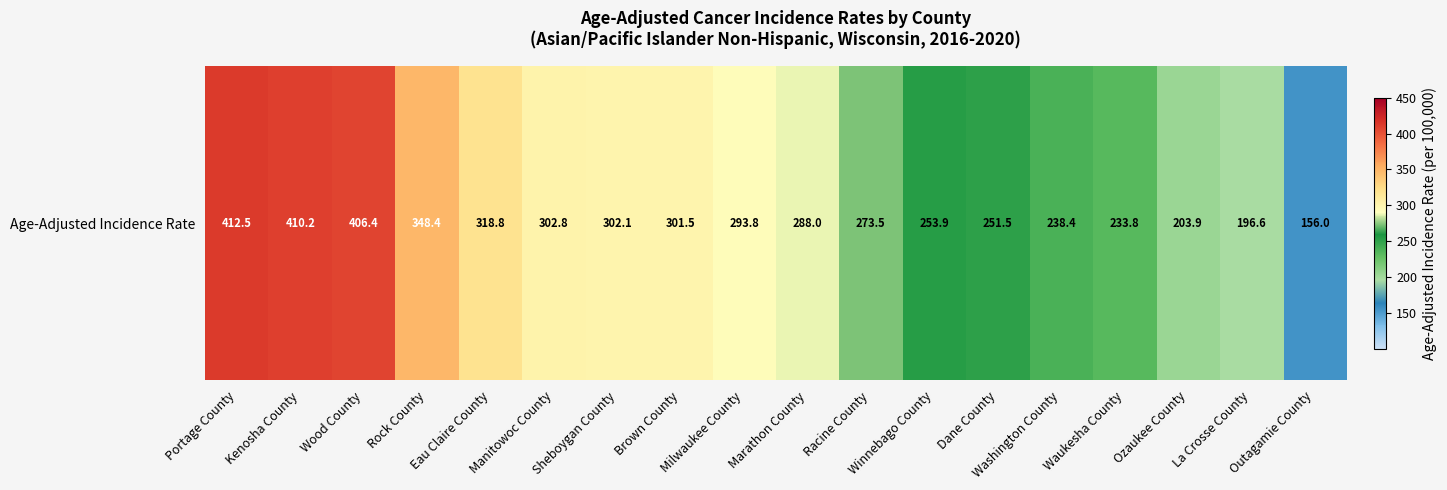

List the labels in order of value, smallest first.

Outagamie County, La Crosse County, Ozaukee County, Waukesha County, Washington County, Dane County, Winnebago County, Racine County, Marathon County, Milwaukee County, Brown County, Sheboygan County, Manitowoc County, Eau Claire County, Rock County, Wood County, Kenosha County, Portage County